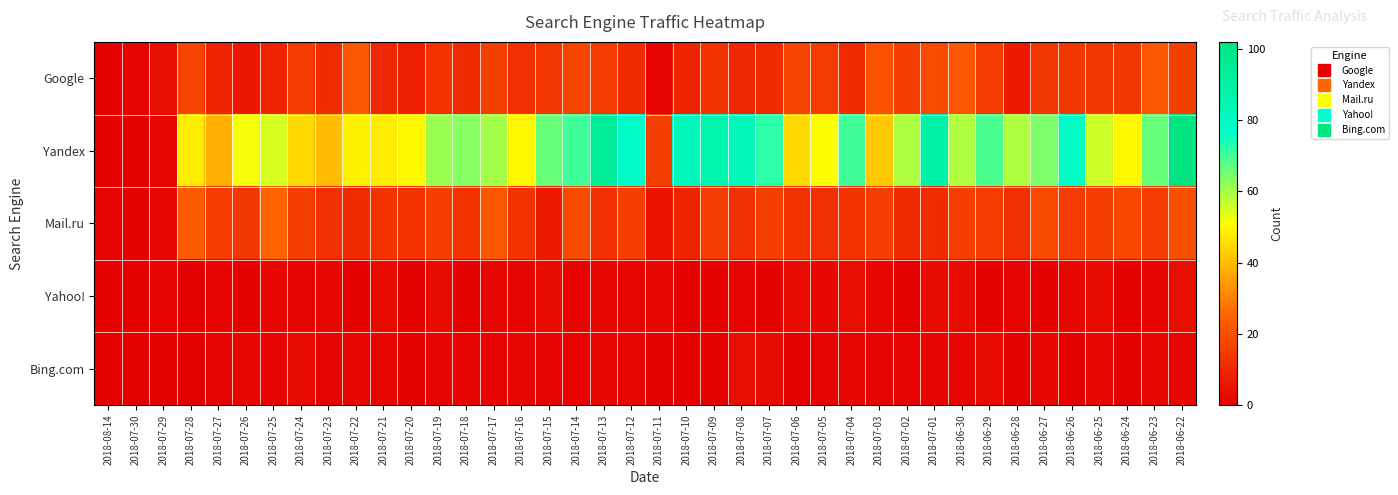

At which category is the sum across all series the highest?

2018-06-22